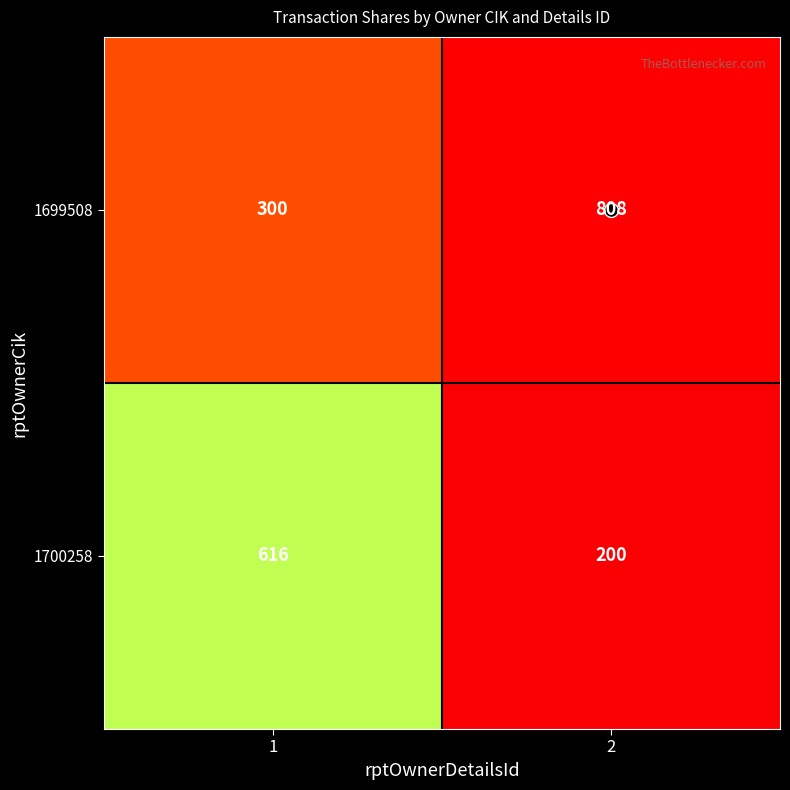

Is it true that 1700258 equals 616 at 1?

True